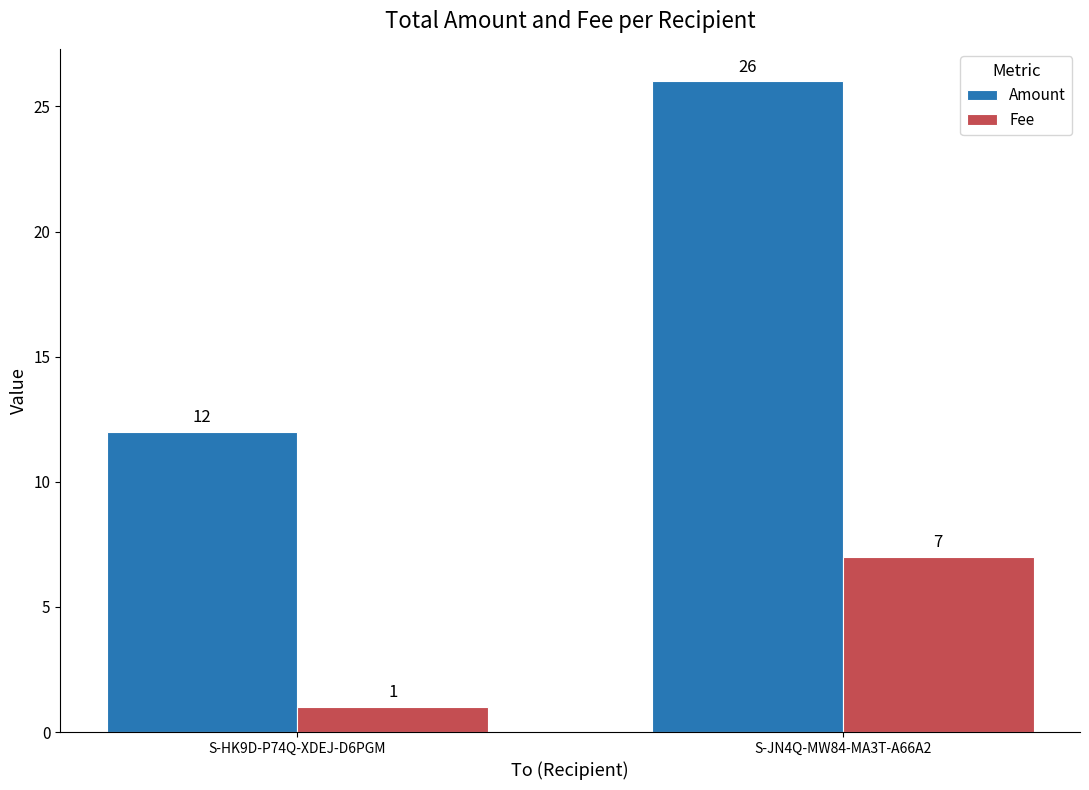

Between S-HK9D-P74Q-XDEJ-D6PGM and S-JN4Q-MW84-MA3T-A66A2, which series saw the biggest shift?

Amount